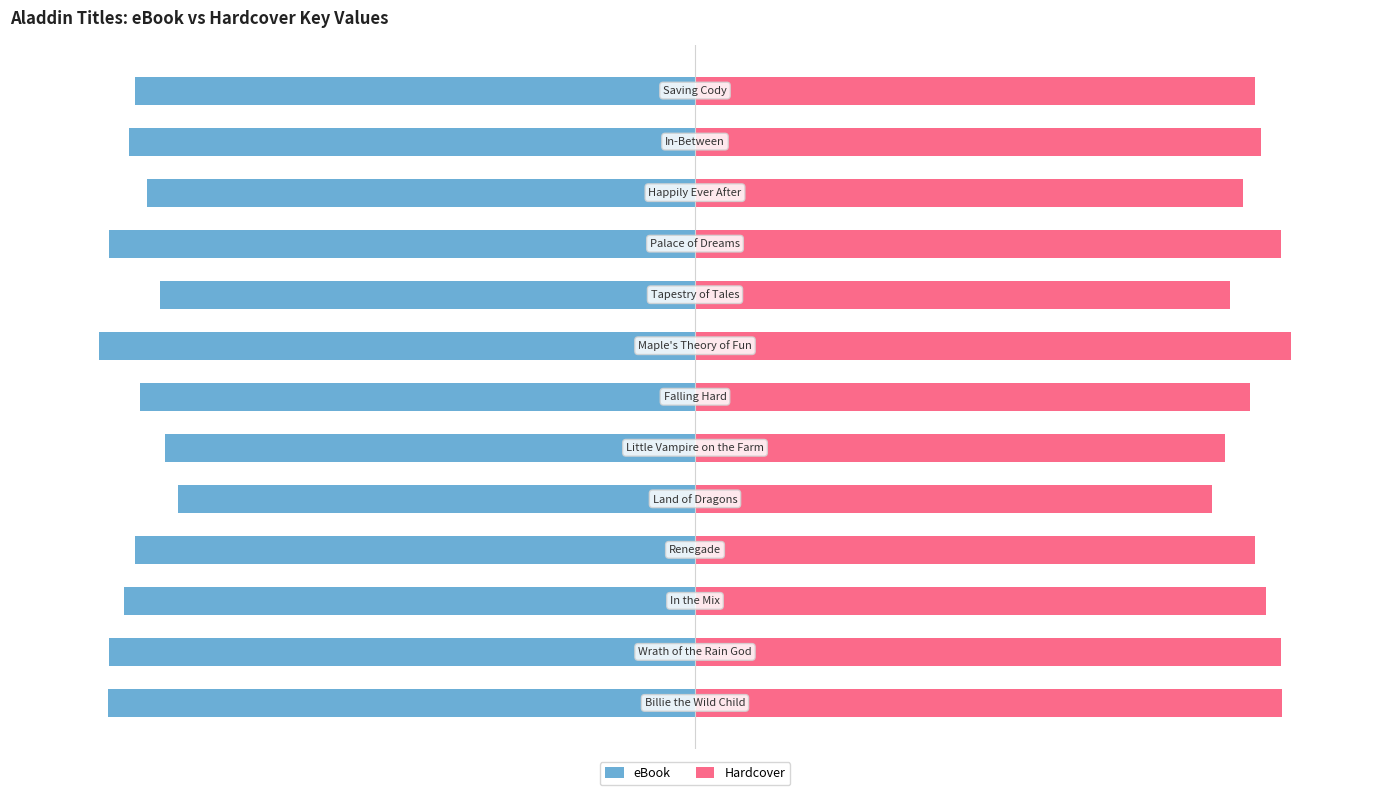

Which series has the largest range (max minus min)?

eBook